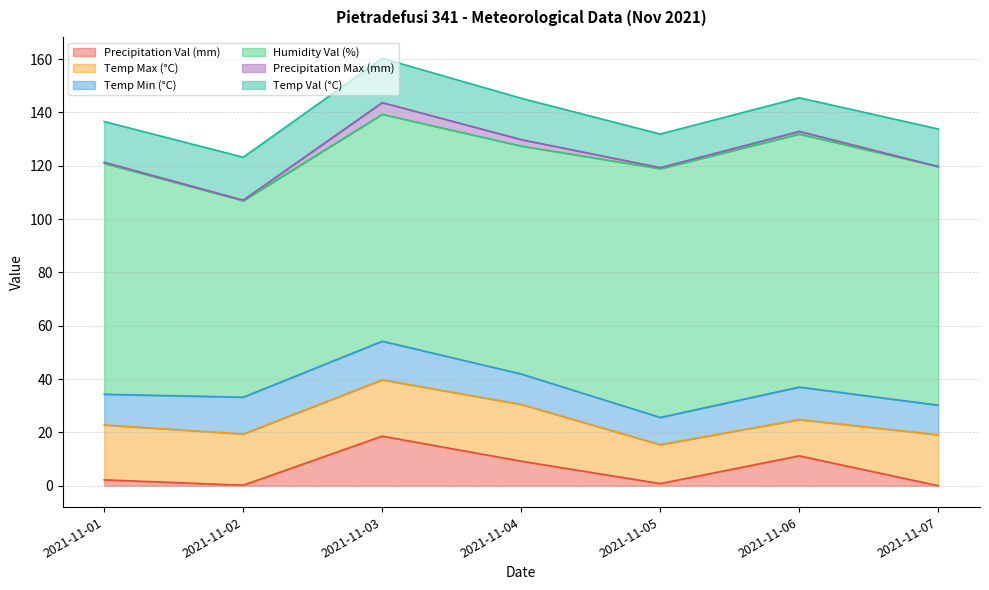

Does the chart have visible grid lines?

Yes